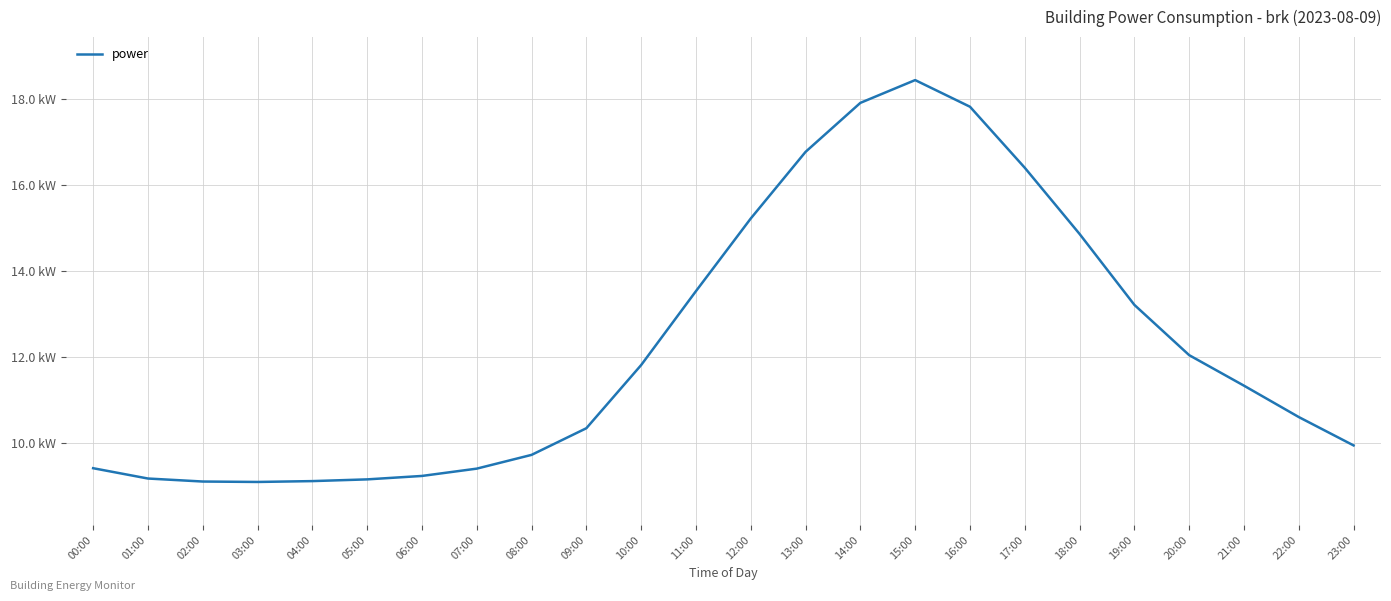

Reading right to left, what are all the values shown in this chart?

23:00=9.9	22:00=10.6	21:00=11.3	20:00=12.1	19:00=13.2	18:00=14.9	17:00=16.4	16:00=17.8	15:00=18.4	14:00=17.9	13:00=16.8	12:00=15.2	11:00=13.5	10:00=11.8	09:00=10.3	08:00=9.7	07:00=9.4	06:00=9.2	05:00=9.2	04:00=9.1	03:00=9.1	02:00=9.1	01:00=9.2	00:00=9.4